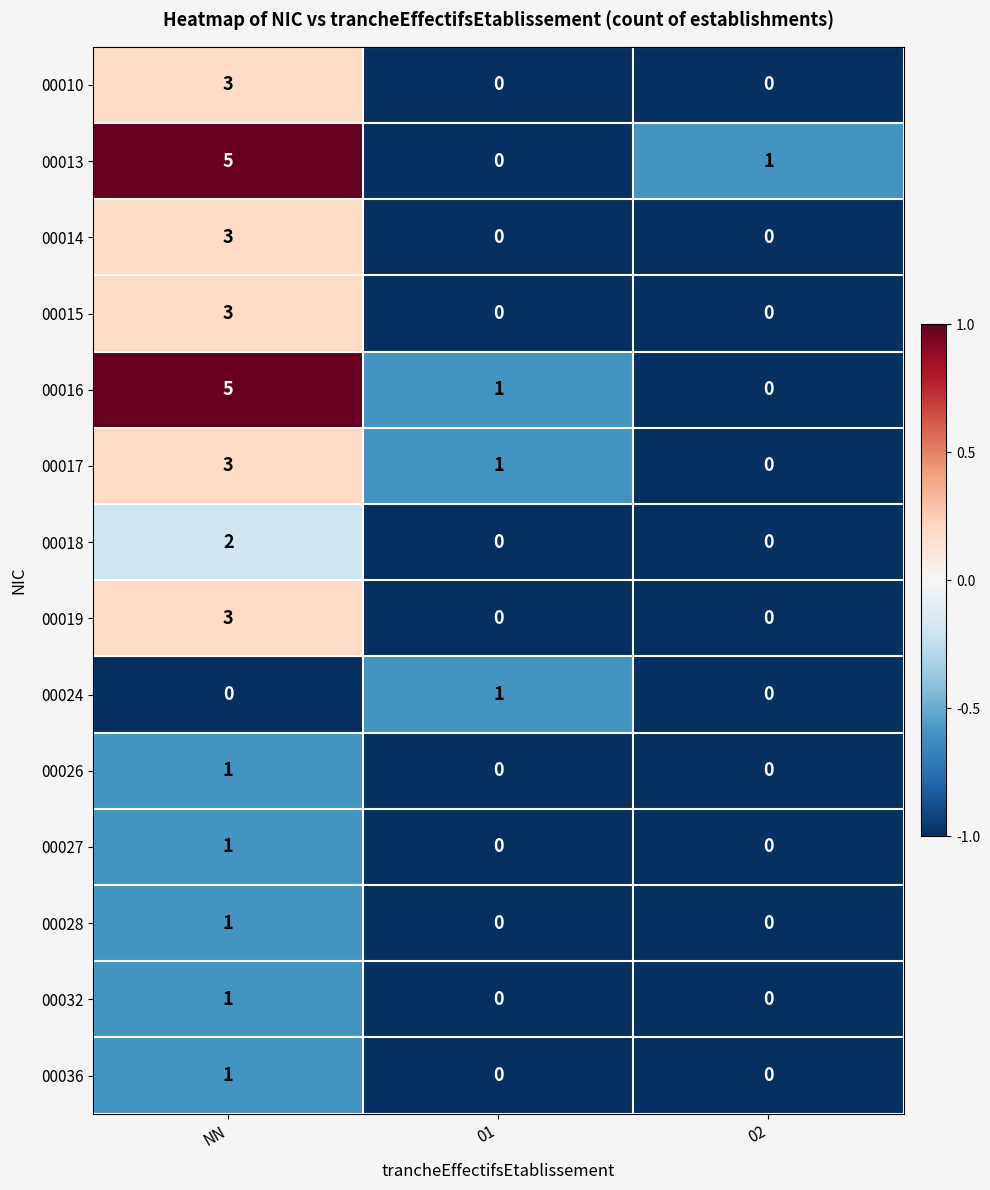

What is the greatest value displayed?

5